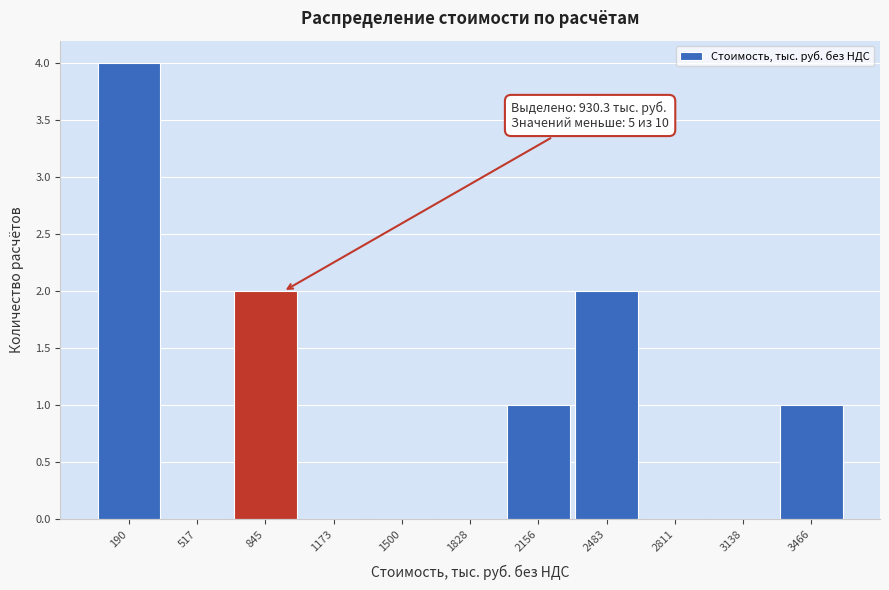

Which range on the x-axis has the tallest bar?

50 to 350